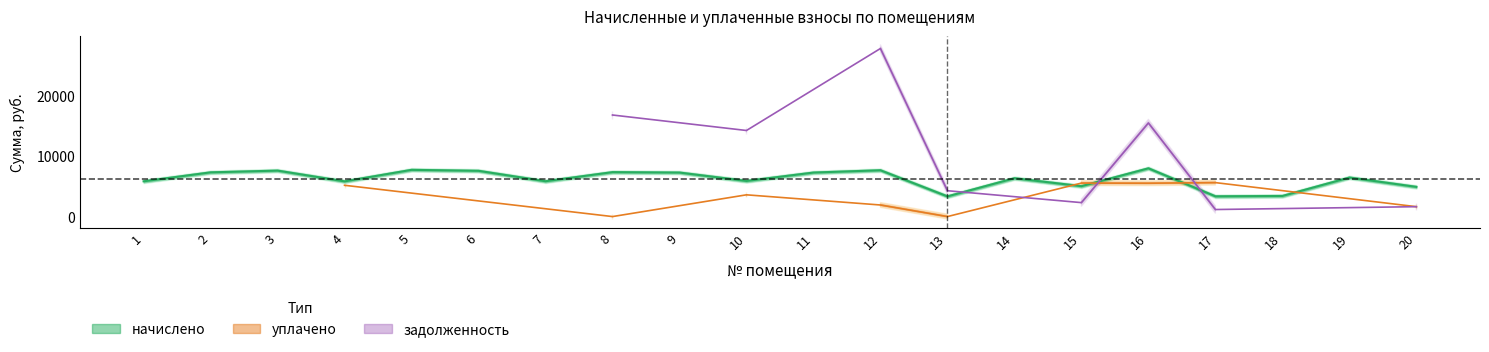

Is this an area chart (filled region under the line)?

No